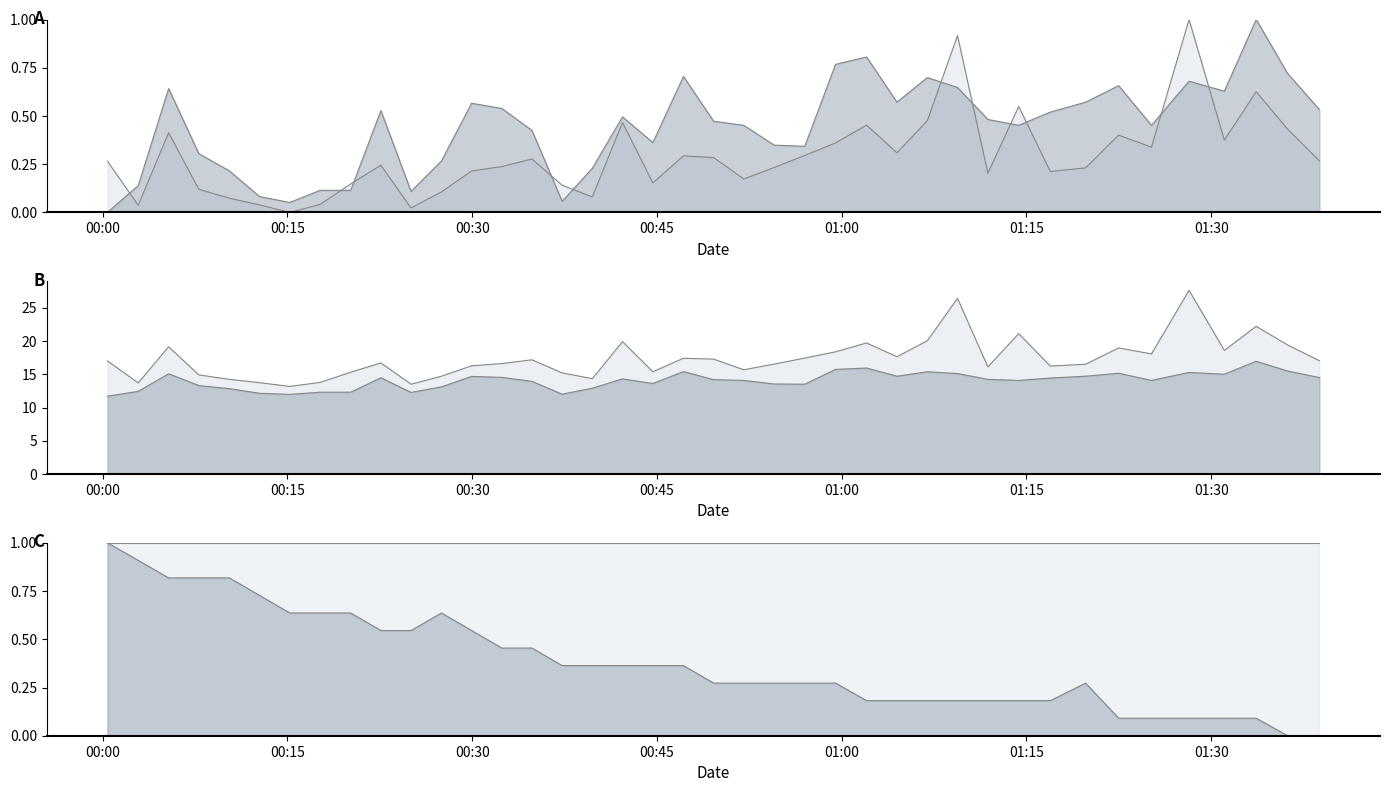

True or false: SDS_P2 and Temp intersect in this chart.

True